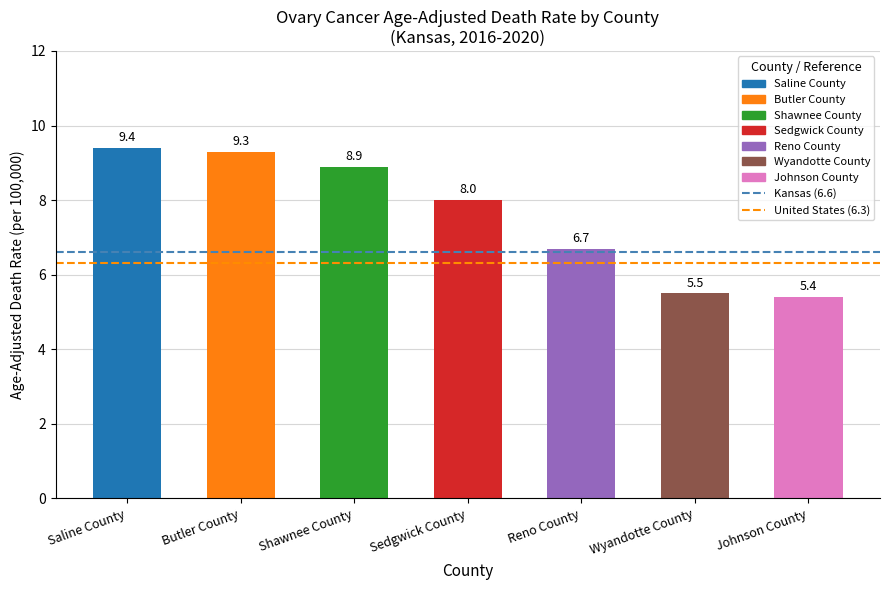

Which has a higher value, Saline County or Butler County?

Saline County